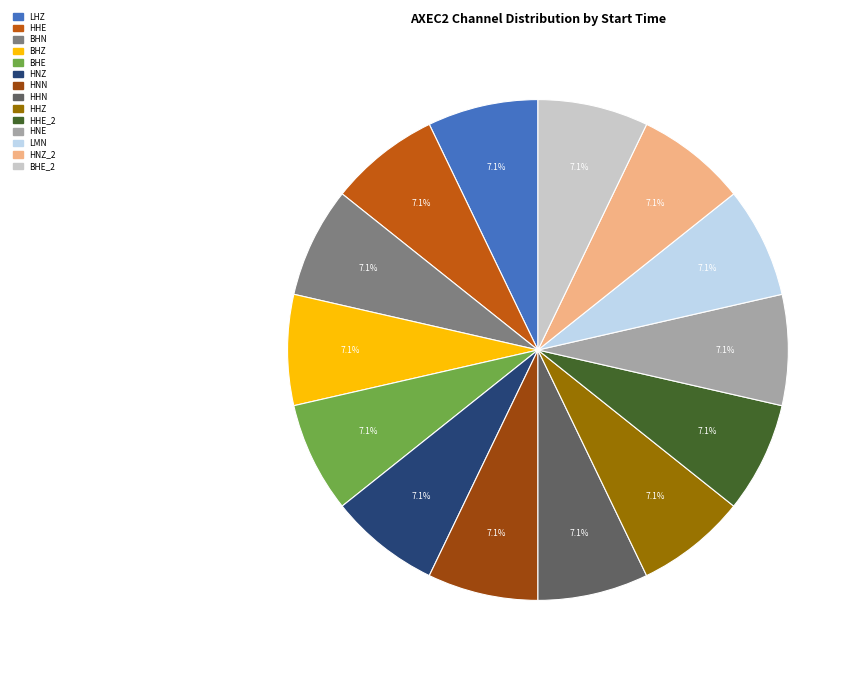

Does any single category account for the majority?

No